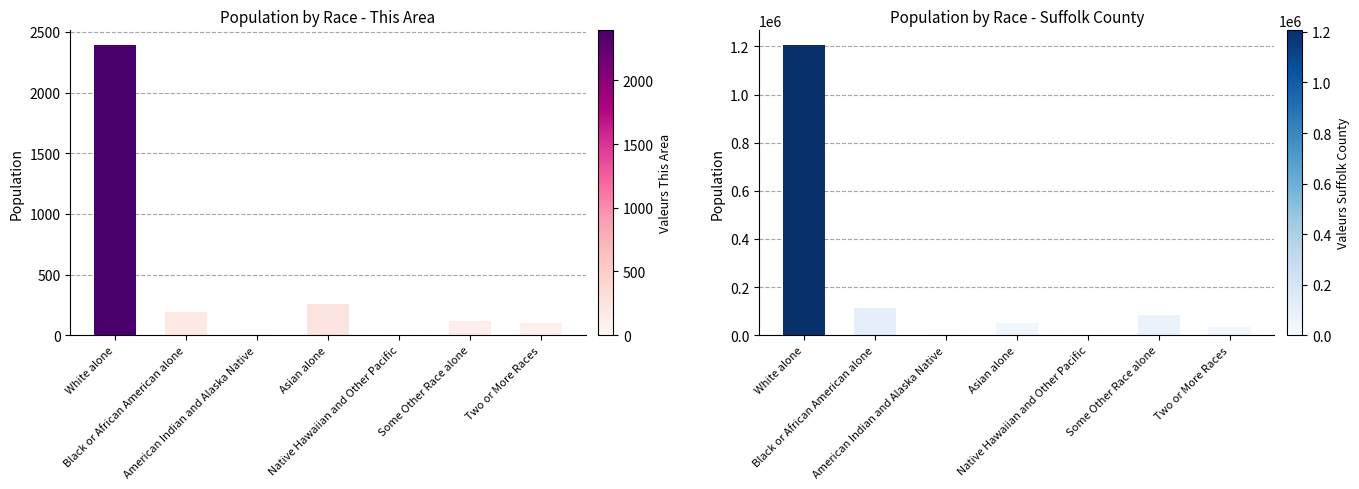

Rank the series at Native Hawaiian and Other Pacific from lowest to highest value.

This Area, Suffolk County